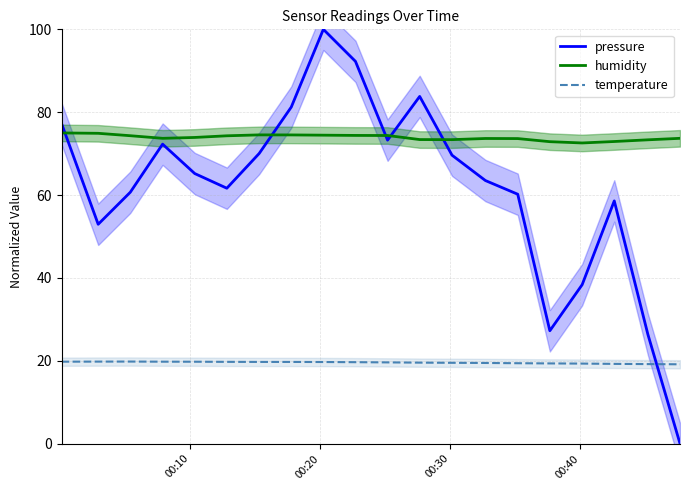

What is the sum of all pressure values?

1234.4